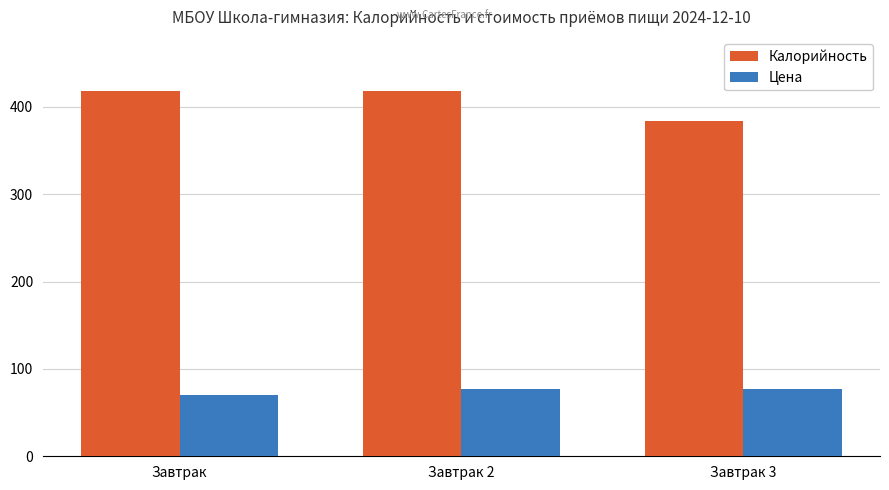

Reading right to left, extract all data points from this chart.

Калорийность: 383.8	418.1	418.1
Цена: 77.3	77.3	70.0